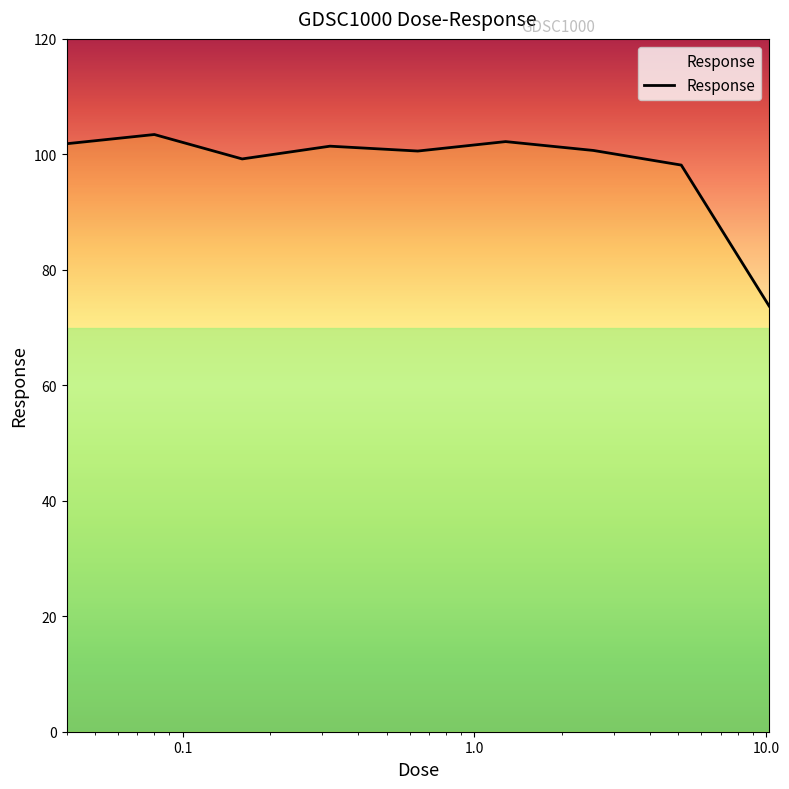

What is the greatest value displayed?

103.4